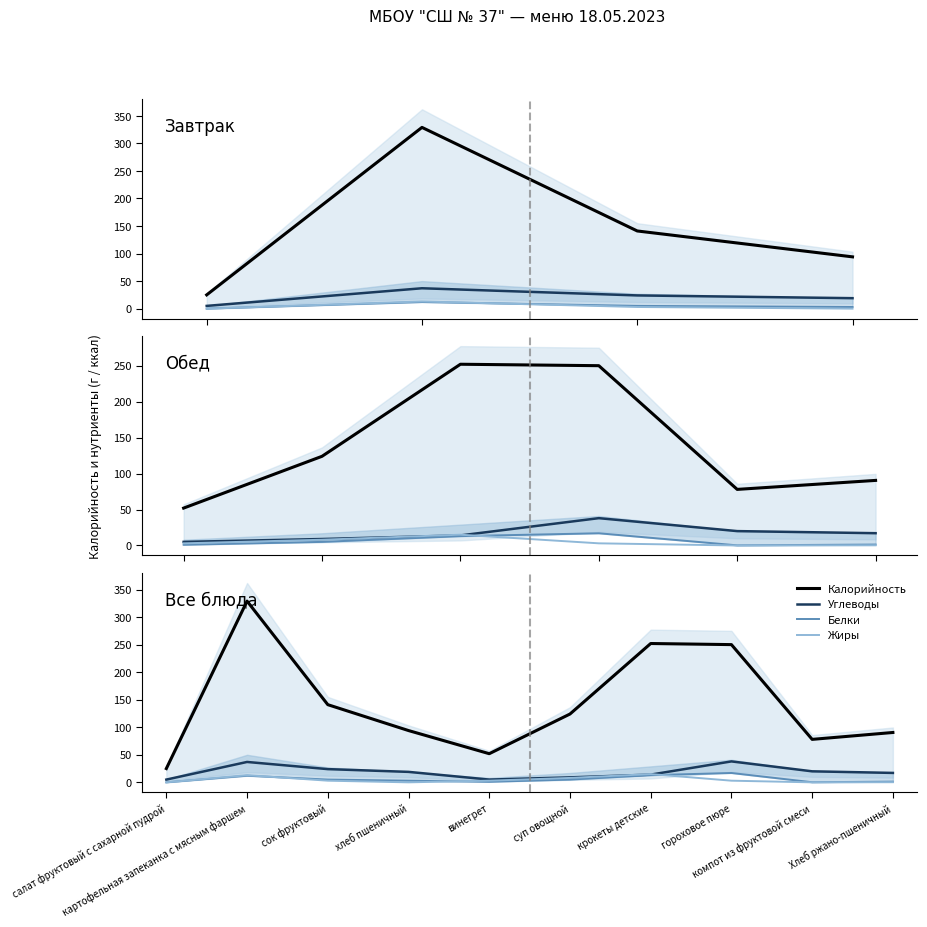

The value of Белки at салат фруктовый с сахарной пудрой is 8.7. True or false?

False